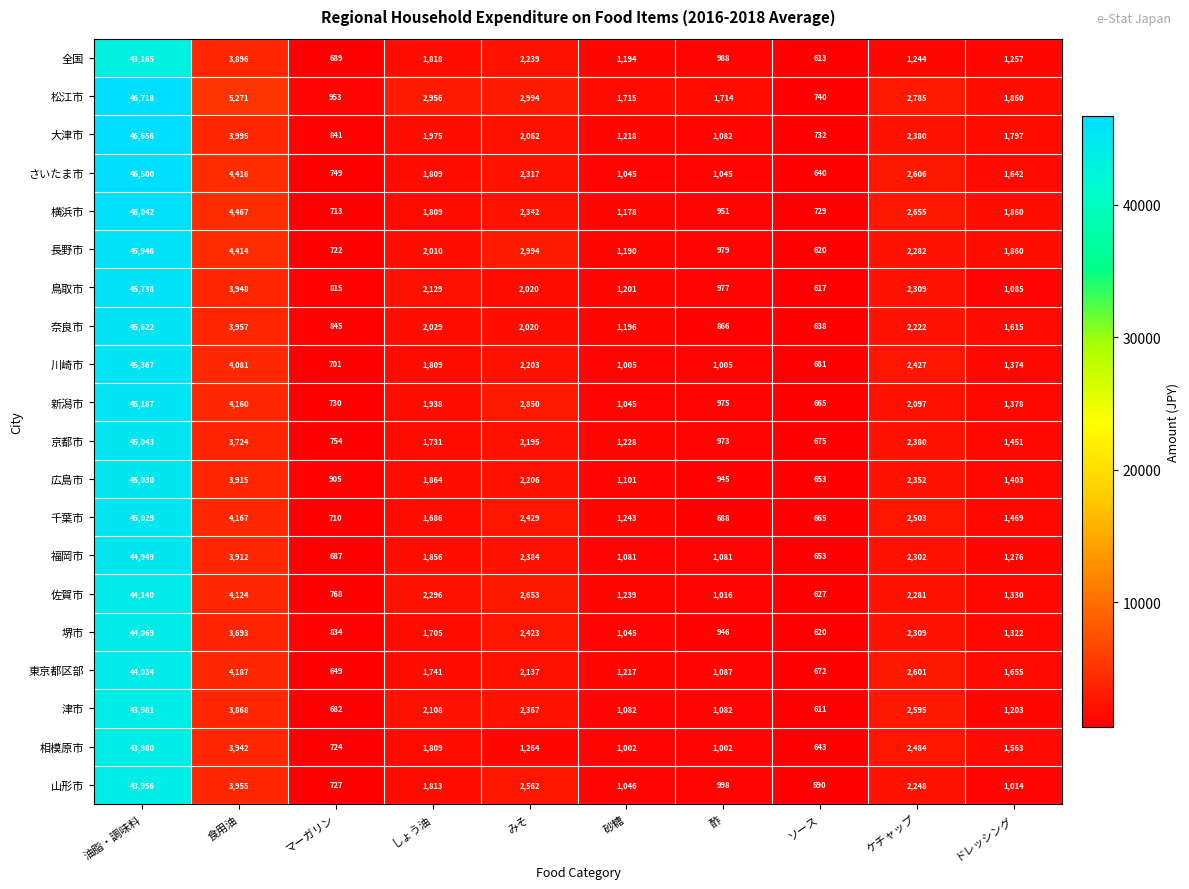

Is it true that 佐賀市 equals 376 at 酢?

False